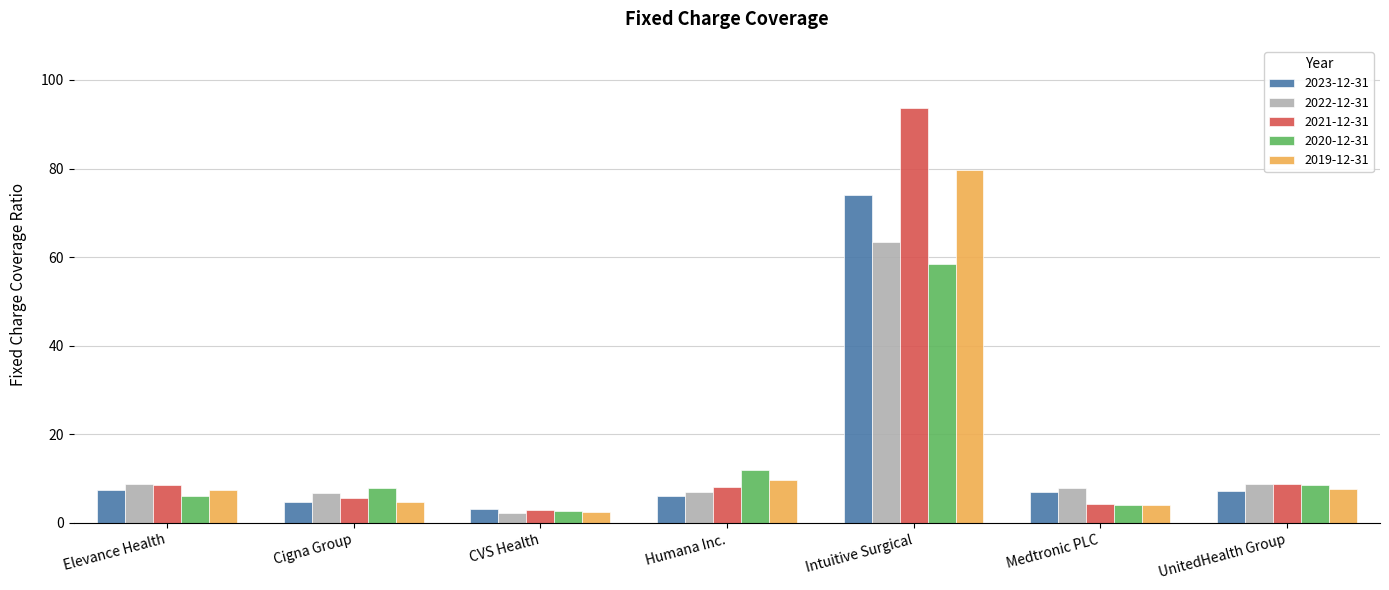

What is the sum of all 2020-12-31 values?

99.7